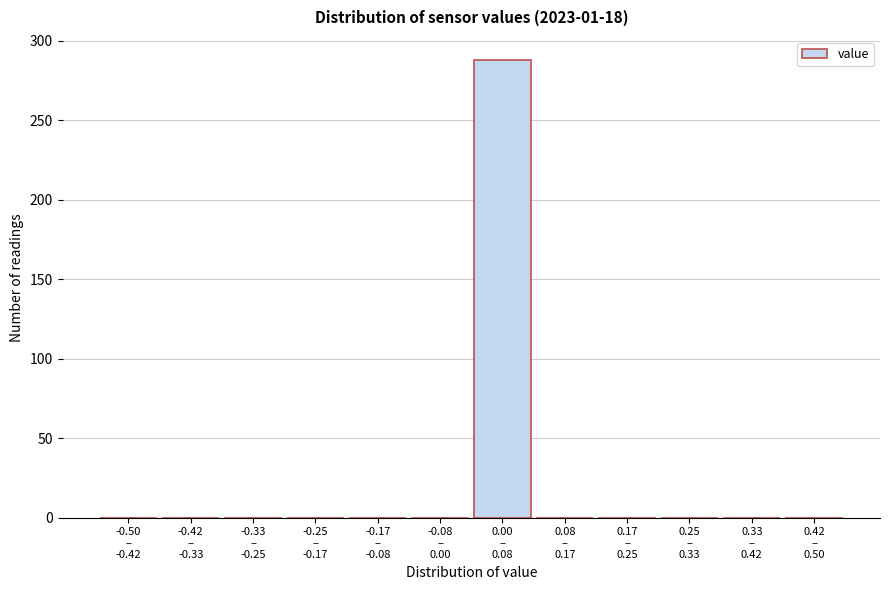

What is the sum of all values?

288